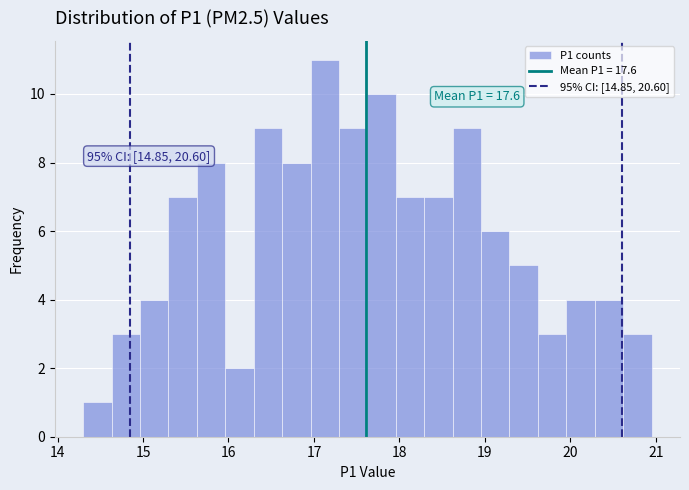

Read against the x-axis, roughly where is the centre of the tallest bar?

17.1